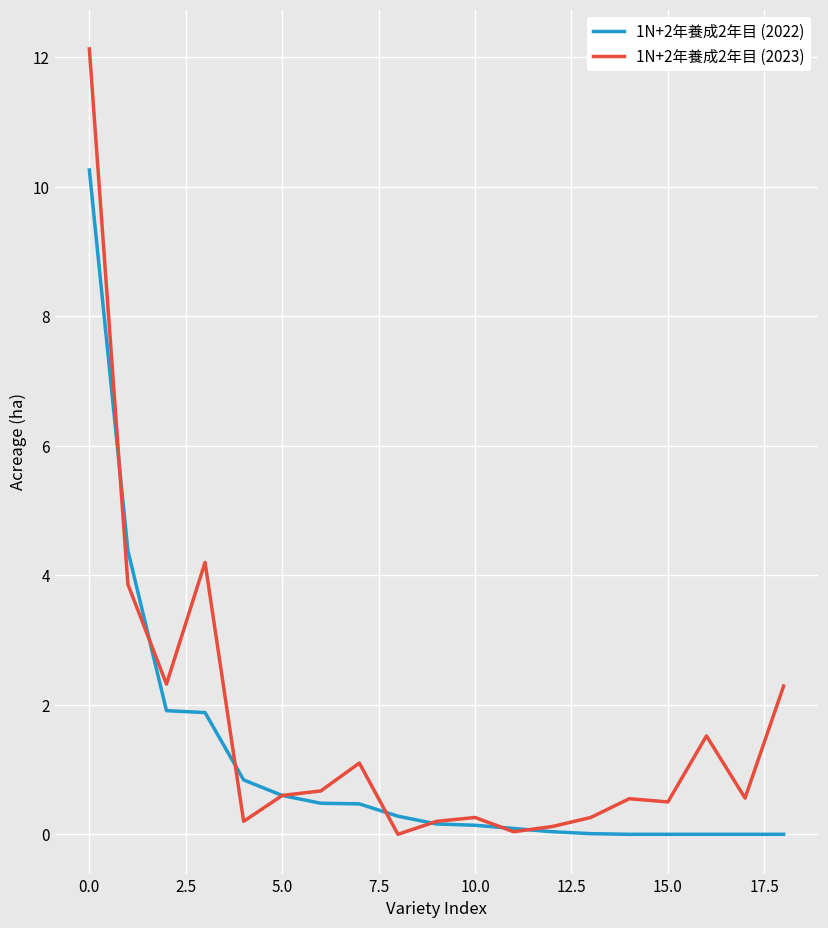

Rank the series by their maximum value, from lowest to highest.

1N+2年養成2年目 (2022), 1N+2年養成2年目 (2023)